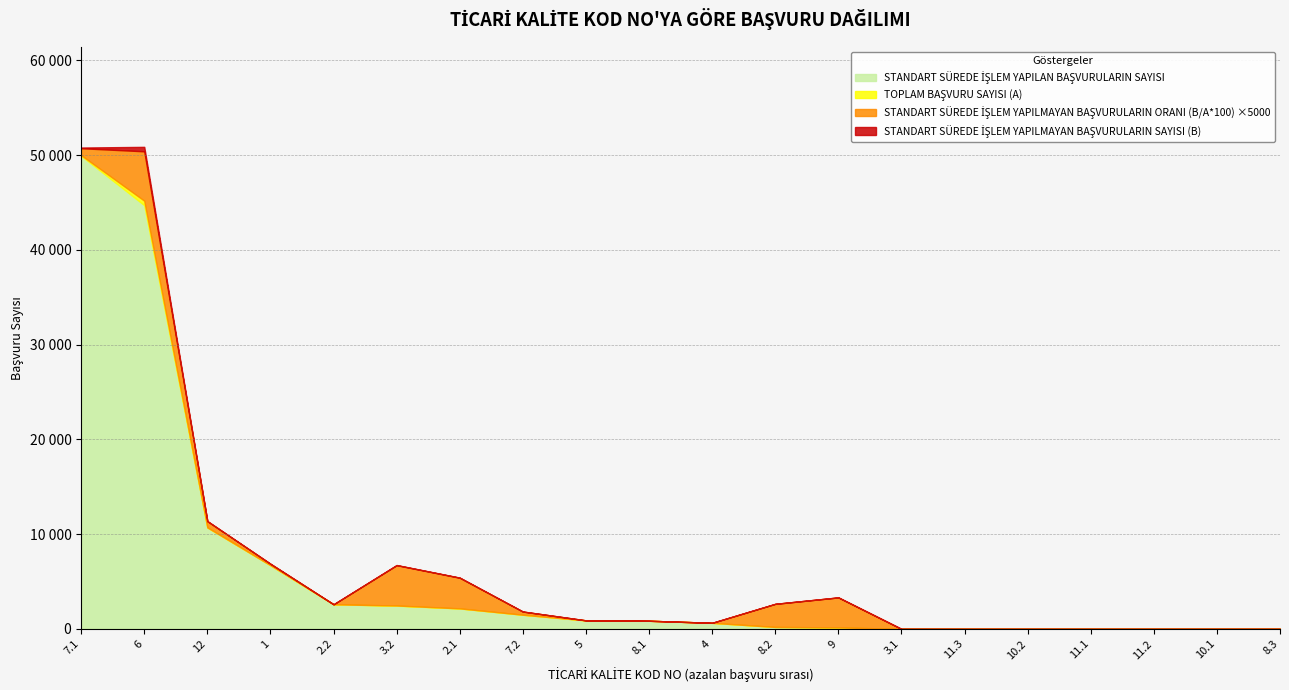

Is it true that STANDART SÜREDE İŞLEM YAPILMAYAN BAŞVURULARIN ORANI (B/A*100) equals 0.0 at 11.2?

True